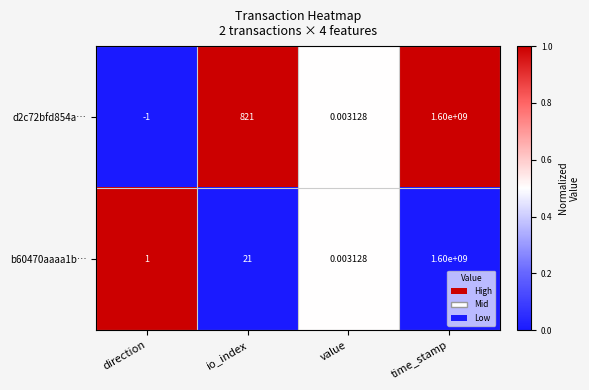

At which category is the sum across all series the highest?

time_stamp